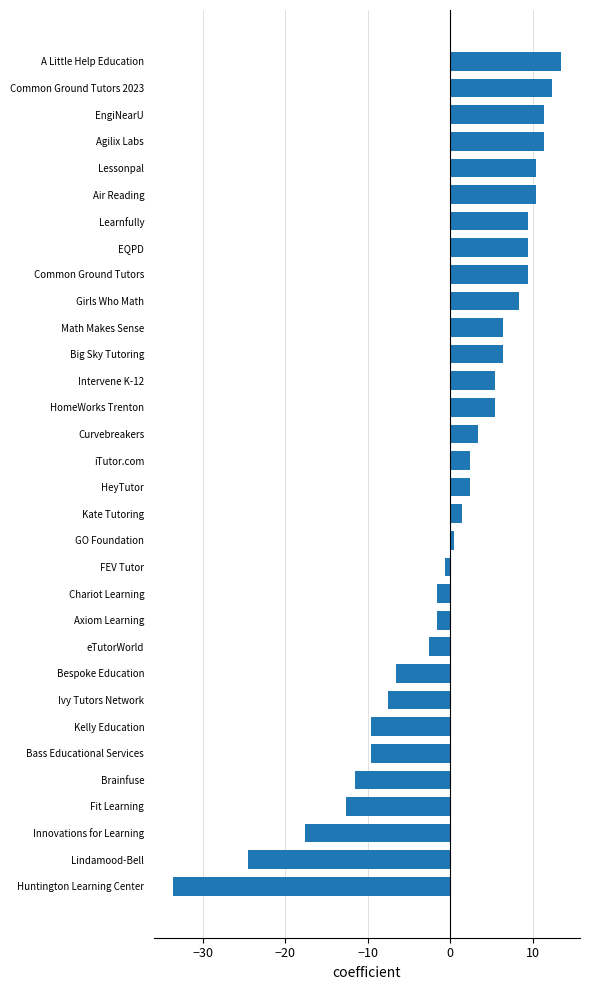

How many data points are above 2?

17